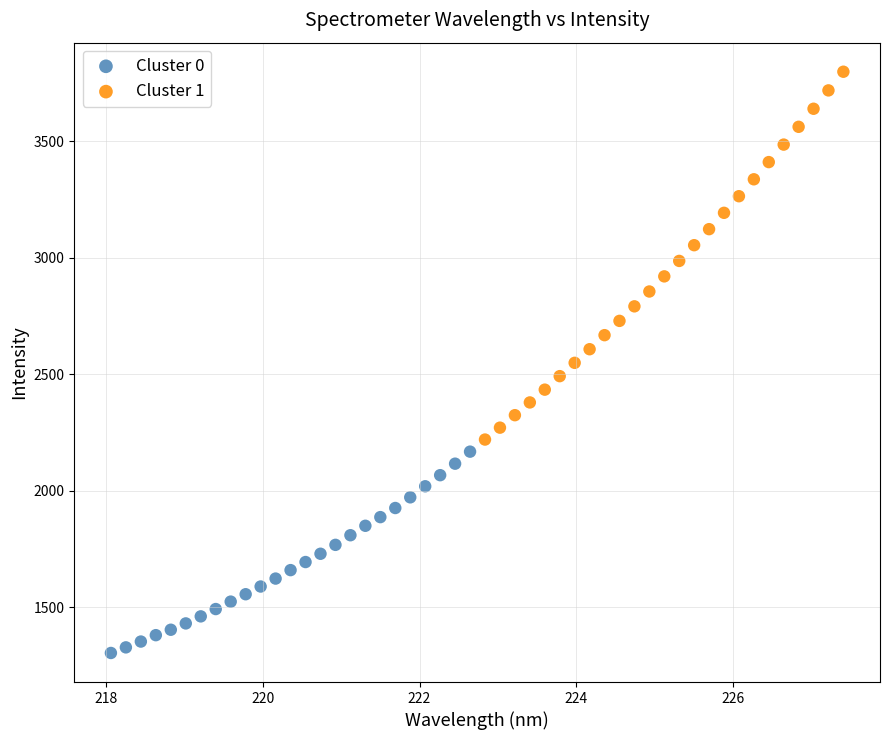

Which series reaches the minimum Y coordinate?

Cluster 0